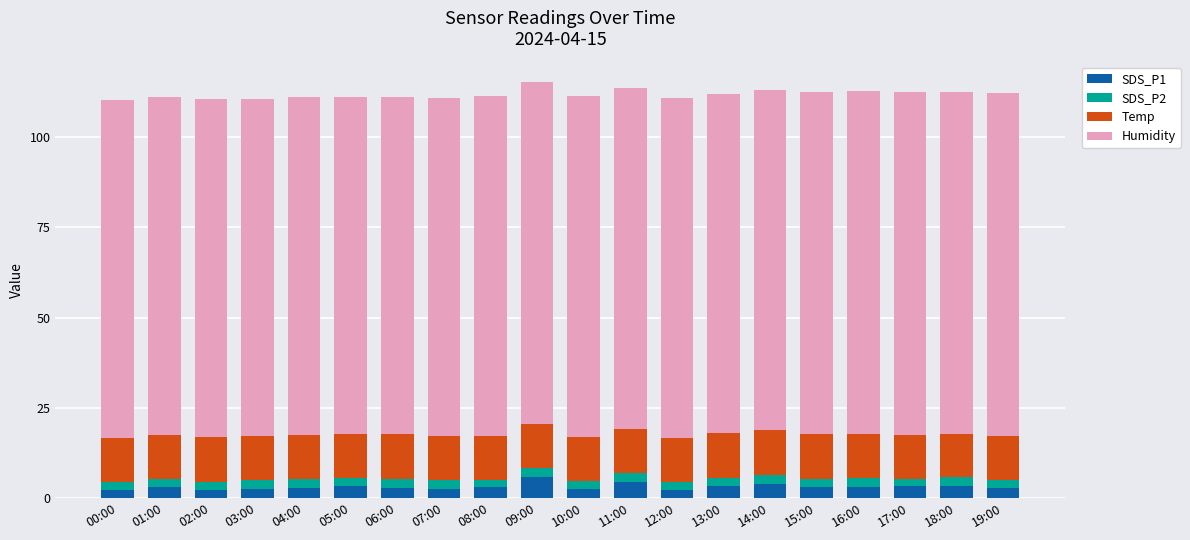

What is the difference between the maximum and minimum values in the SDS_P1 series?

3.5